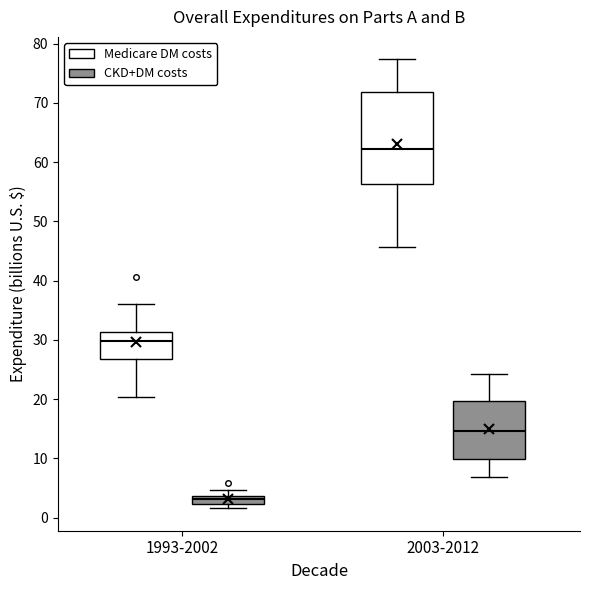

Which box is the tallest, from its lower edge to its upper edge?

2003-2012 (Medicare DM costs)